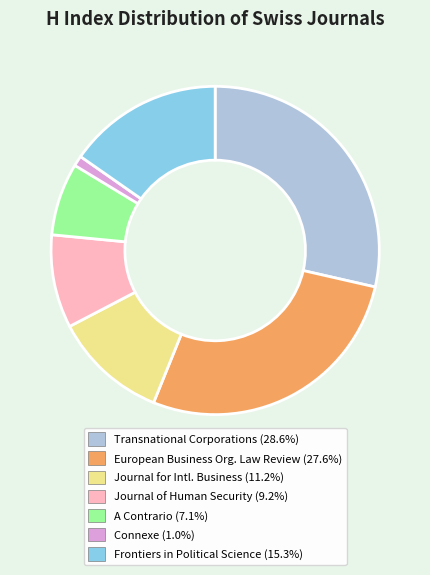

Is there any slice that represents more than half of the pie?

No